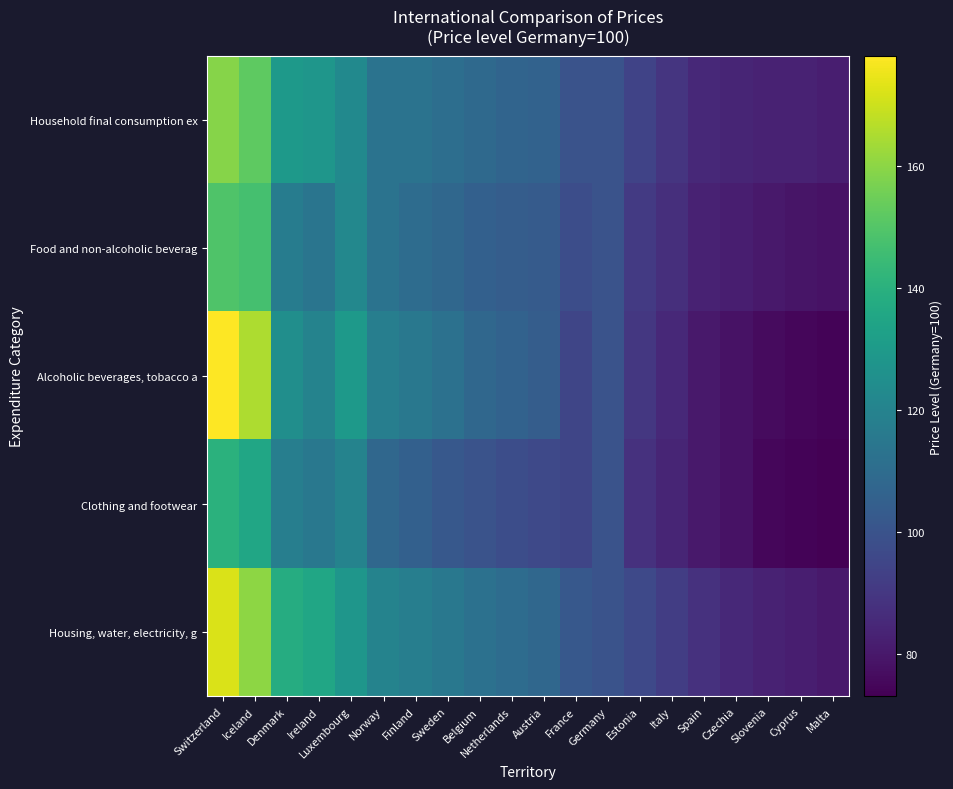

Which series has the largest total across all categories?

Housing, water, electricity, g